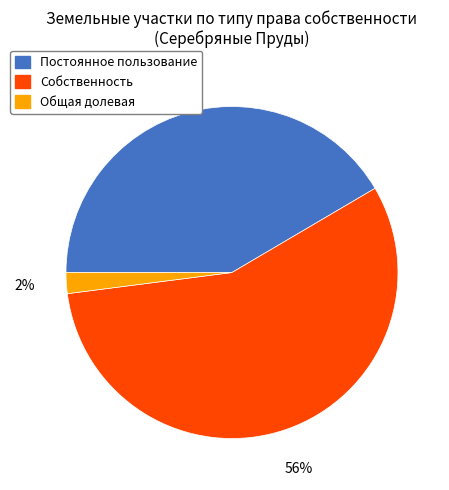

True or false: Постоянное пользование accounts for 42% of the total.

True